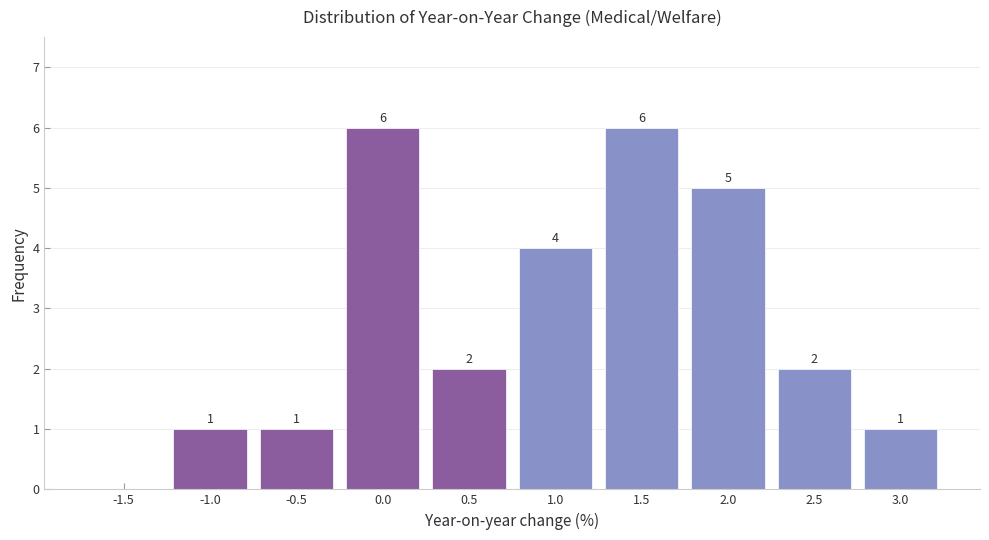

Reading left to right, what are all the values shown in this chart?

-1.5=0	-1.0=1	-0.5=1	0.0=6	0.5=2	1.0=4	1.5=6	2.0=5	2.5=2	3.0=1